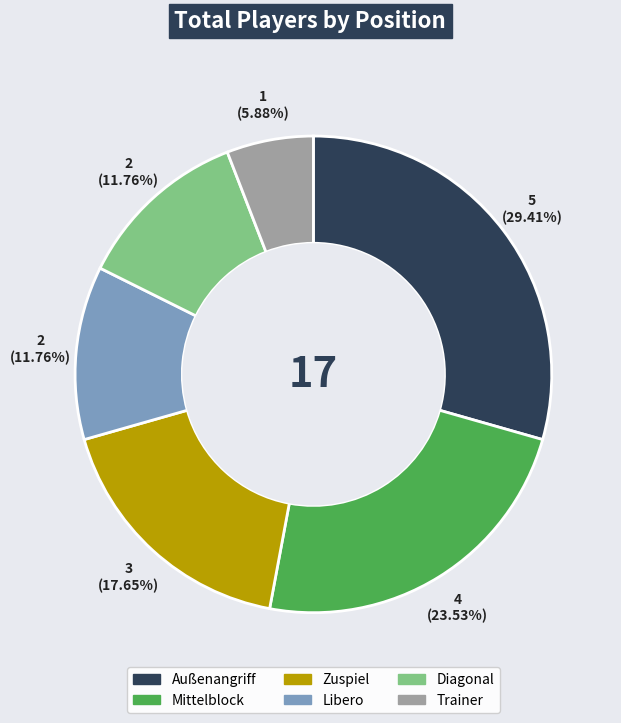

What percentage is the Diagonal slice, to the nearest percent?

12%